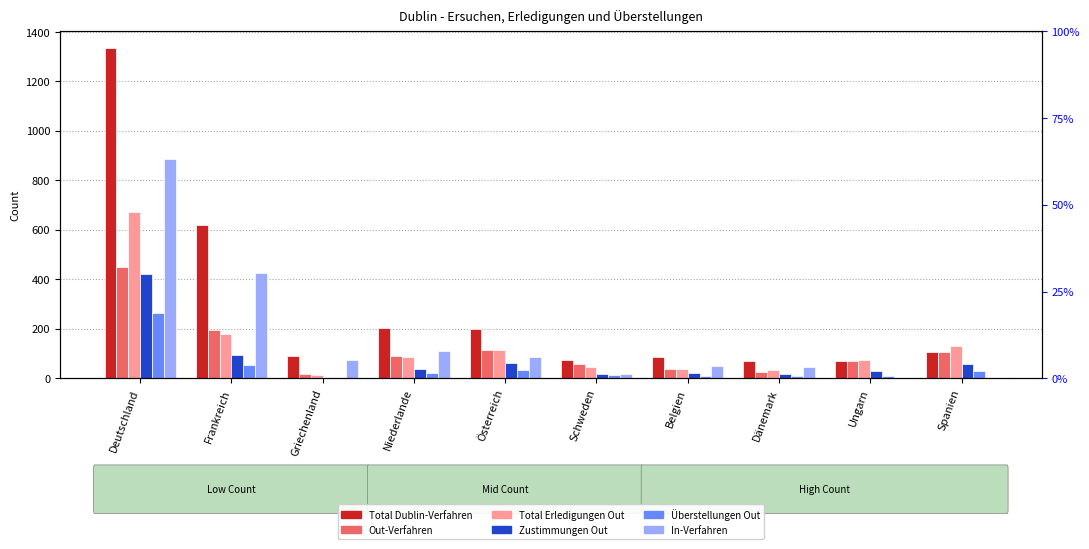

Rank the series by their maximum value, from lowest to highest.

Überstellungen Out, Zustimmungen Out, Out-Verfahren, Total Erledigungen Out, In-Verfahren, Total Dublin-Verfahren